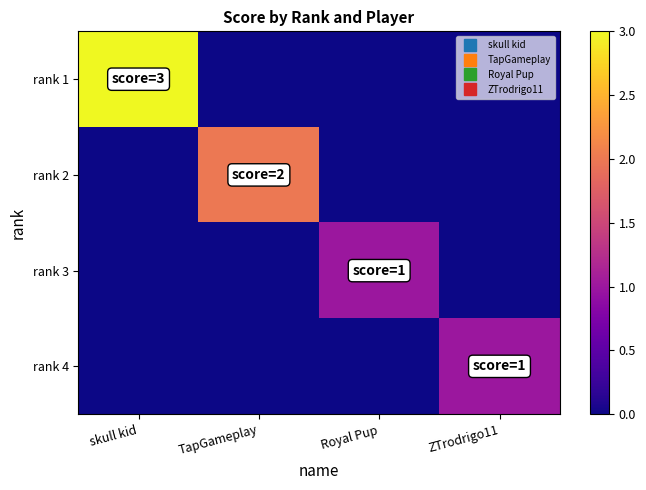

Reading right to left, transcribe all the data shown in this chart.

rank 1: ZTrodrigo11=0	Royal Pup=0	TapGameplay=0	skull kid=3
rank 2: ZTrodrigo11=0	Royal Pup=0	TapGameplay=2	skull kid=0
rank 3: ZTrodrigo11=0	Royal Pup=1	TapGameplay=0	skull kid=0
rank 4: ZTrodrigo11=1	Royal Pup=0	TapGameplay=0	skull kid=0